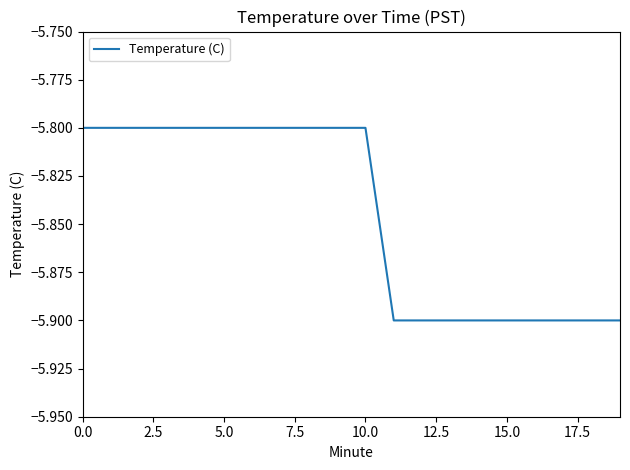

What is the greatest value displayed?

-5.8